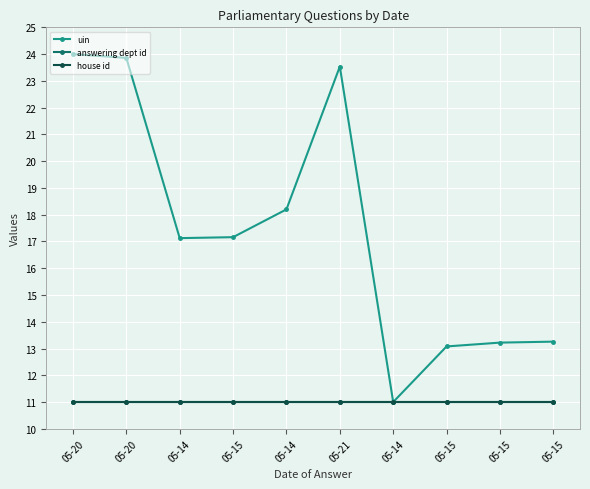

Reading left to right, extract all data points from this chart.

uin: 24.0	23.9	17.1	17.2	18.2	23.5	11.0	13.1	13.2	13.3
answering dept id: 11.0	11.0	11.0	11.0	11.0	11.0	11.0	11.0	11.0	11.0
house id: 11.0	11.0	11.0	11.0	11.0	11.0	11.0	11.0	11.0	11.0